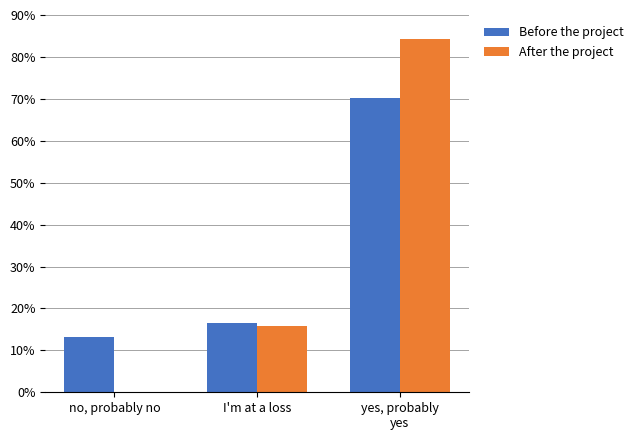

What is the value of the Before the project bar at the 1st from the left?

0.1